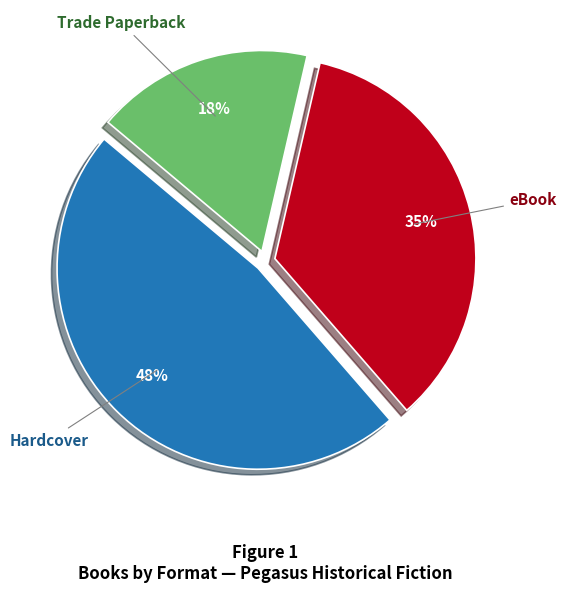

Which slice is the largest?

Hardcover